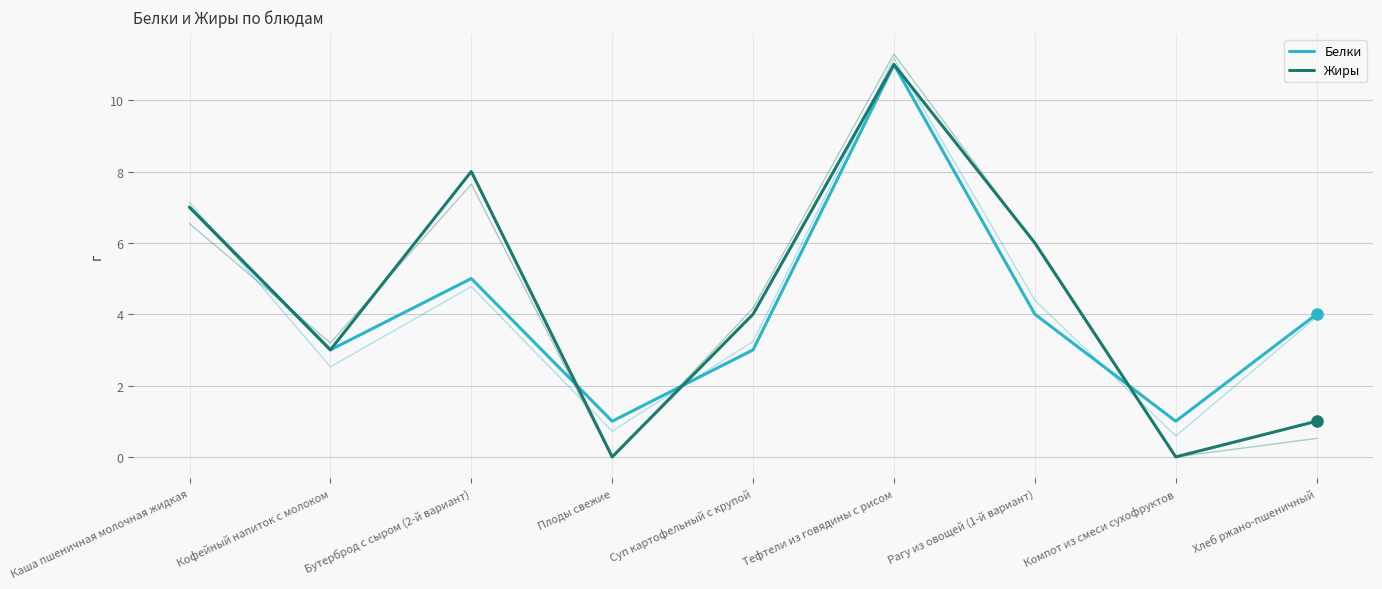

True or false: Белки has more than 0 interior local peaks.

True